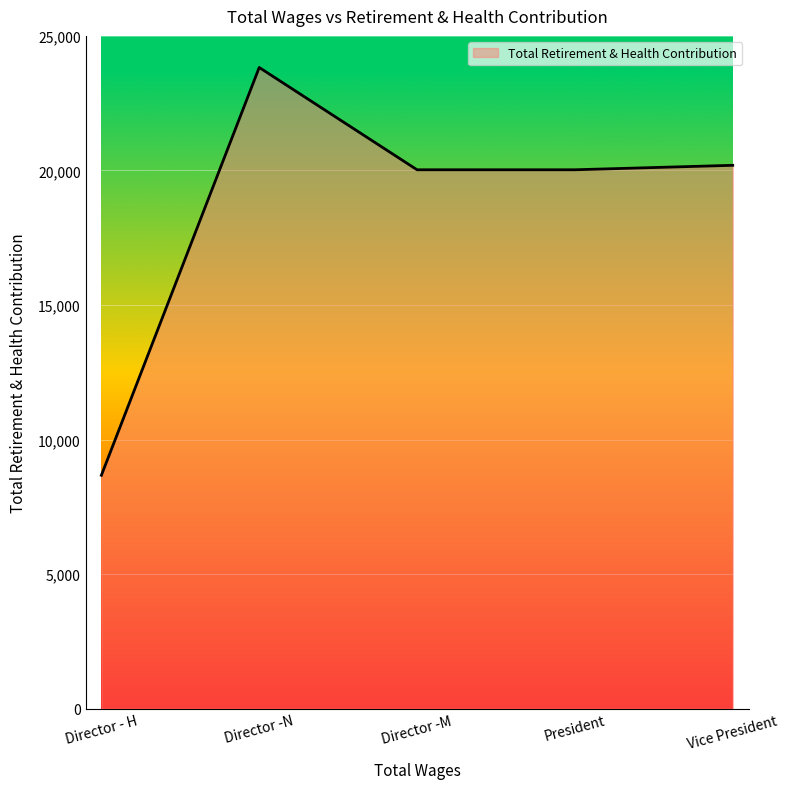

What position from the left is Director -N?

2